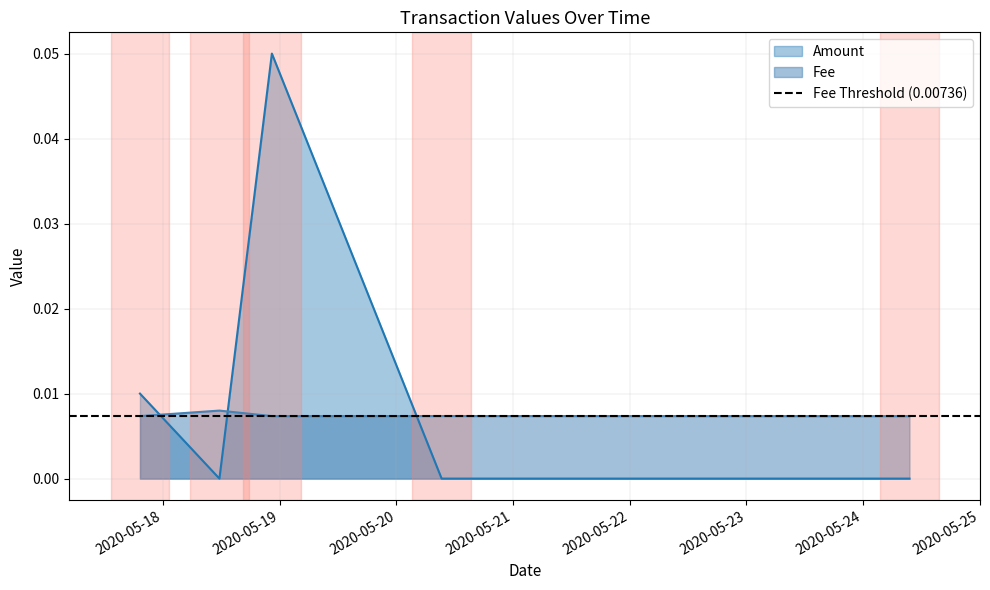

List the labels in order of Fee value, largest first.

2020-05-18 11:35:58, 2020-05-20 09:18:32, 2020-05-24 09:32:05, 2020-05-18 22:23:27, 2020-05-17 19:15:26